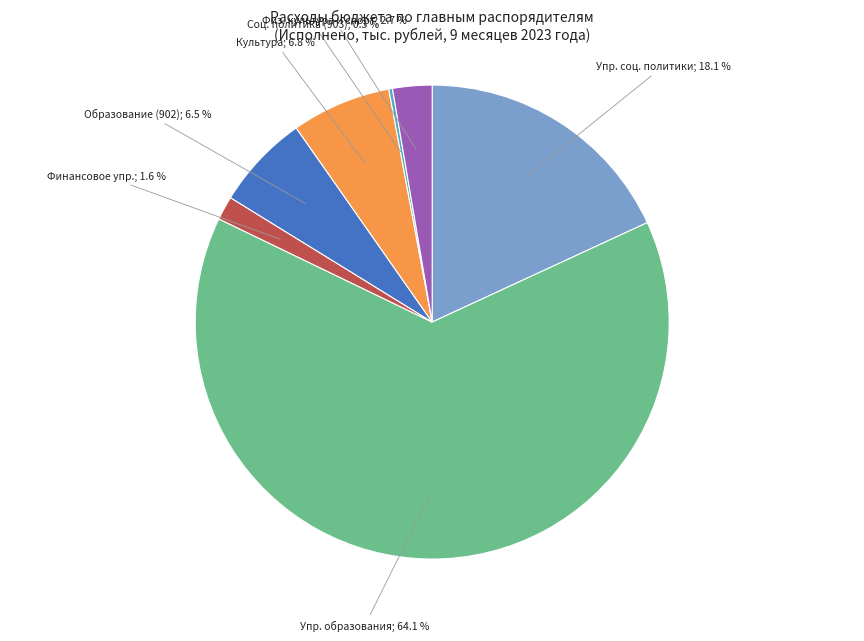

Is there a majority slice in this chart?

Yes